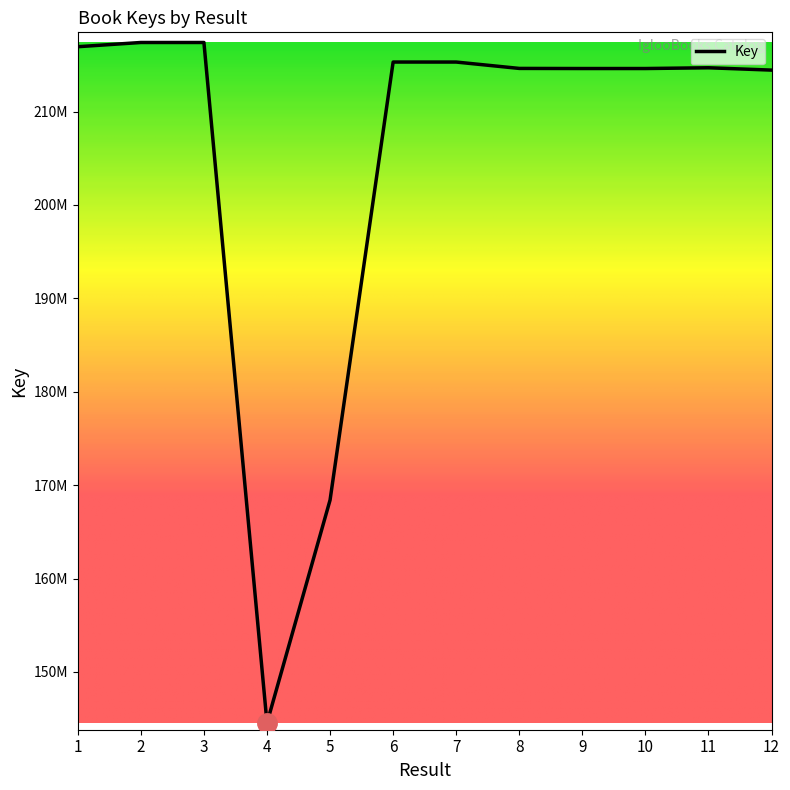

List the labels in order of value, smallest first.

4, 5, 12, 9, 10, 8, 11, 7, 6, 1, 2, 3